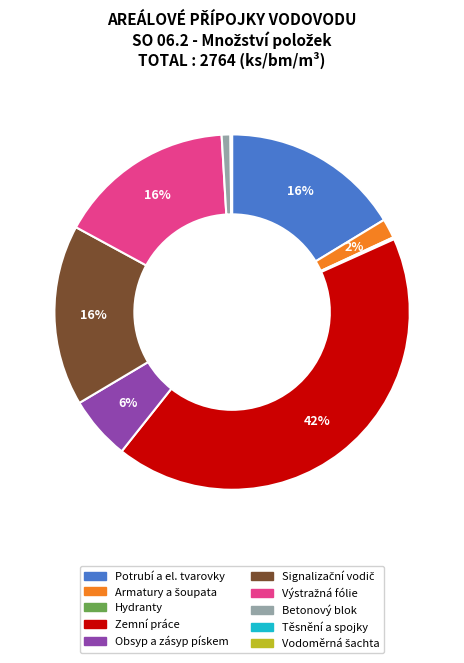

Between Zemní práce and Betonový blok, which is larger?

Zemní práce